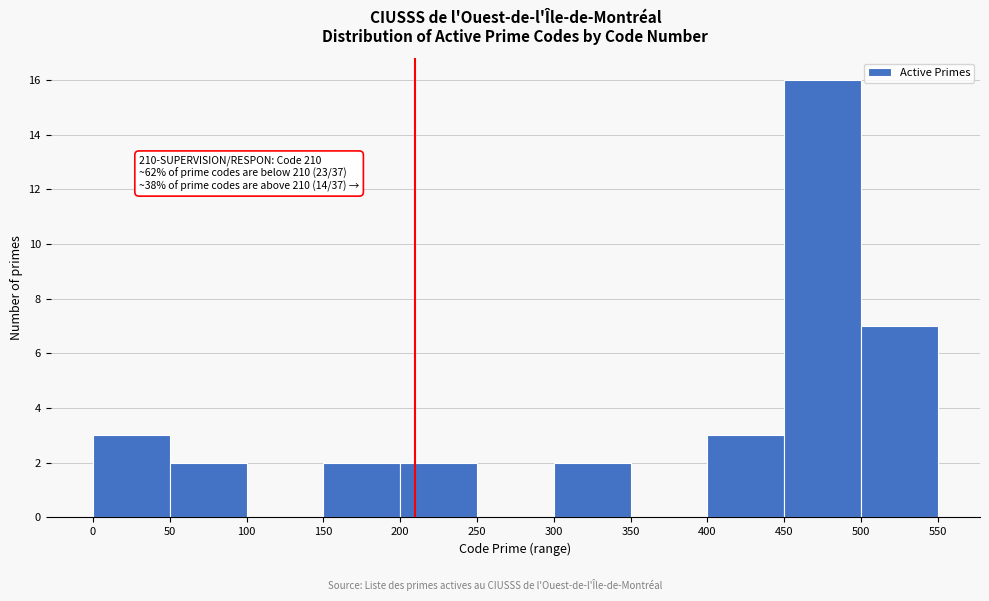

Over which range of the x-axis is the bar tallest?

450 to 500